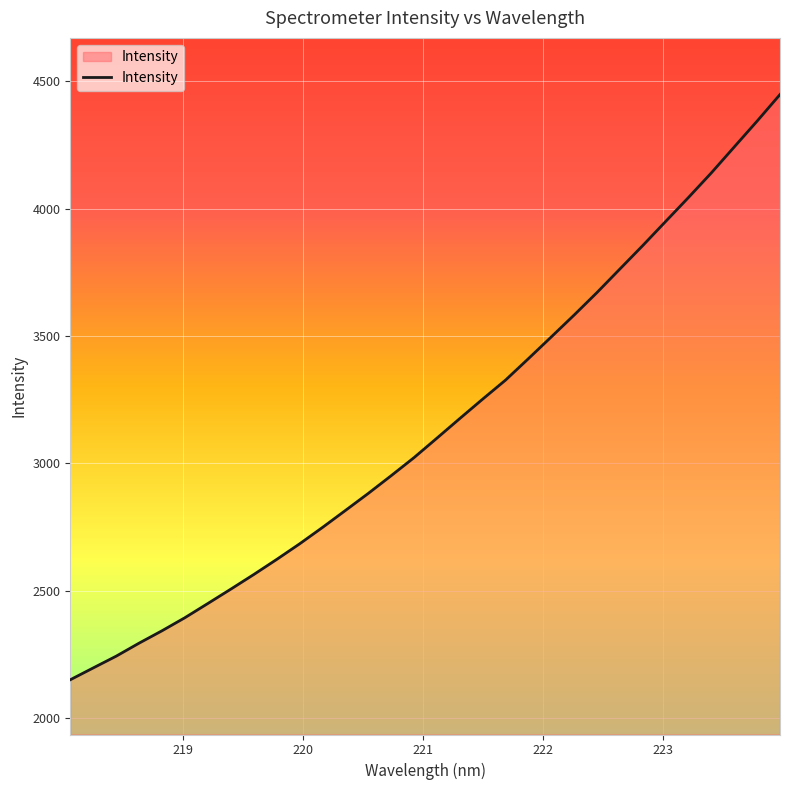

What is the average value?

3145.8